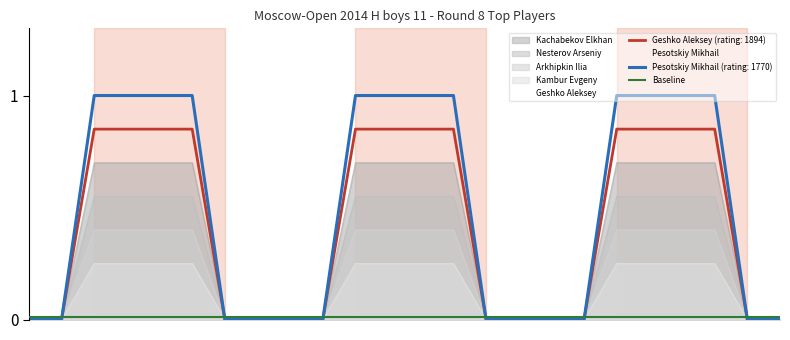

What is the maximum value shown in the chart?

1.0